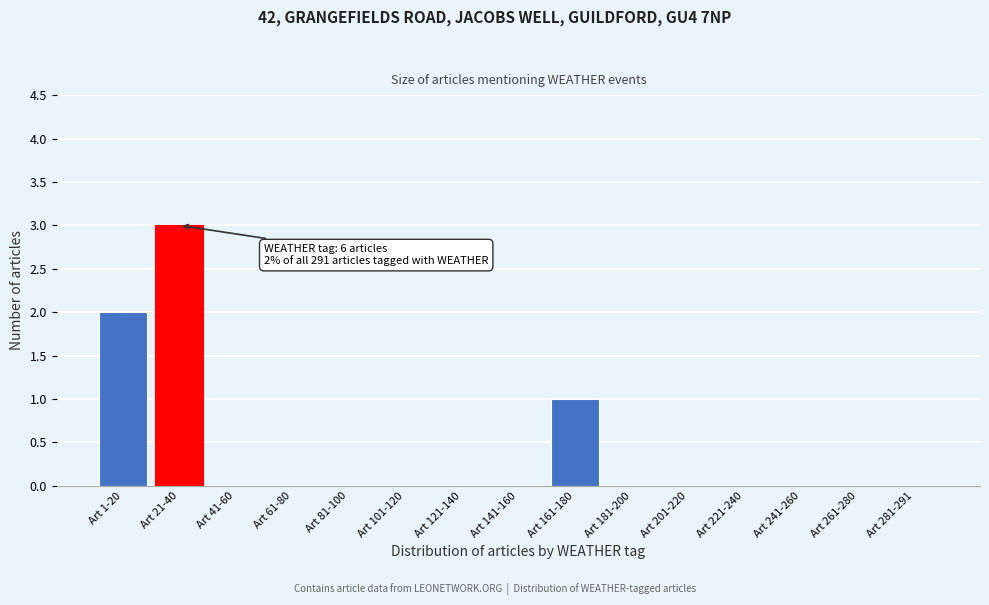

Reading left to right, list all the values displayed in this chart.

Art 1-20=2	Art 21-40=3	Art 41-60=0	Art 61-80=0	Art 81-100=0	Art 101-120=0	Art 121-140=0	Art 141-160=0	Art 161-180=1	Art 181-200=0	Art 201-220=0	Art 221-240=0	Art 241-260=0	Art 261-280=0	Art 281-291=0